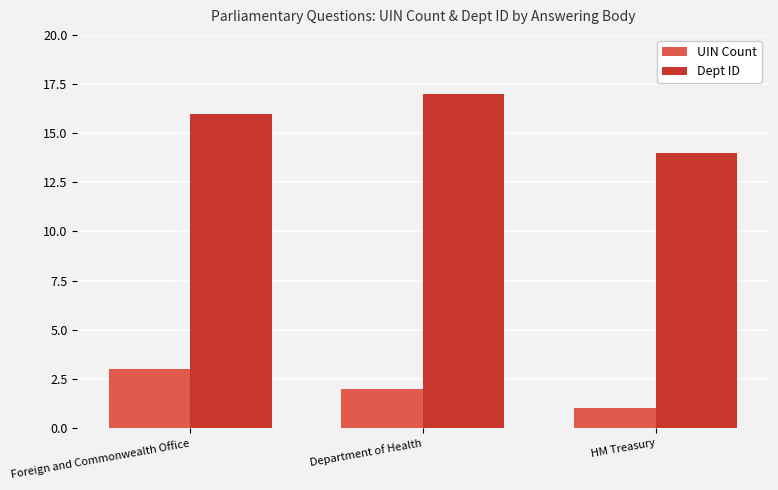

What is the difference between the Dept ID values at Foreign and Commonwealth Office and HM Treasury?

2